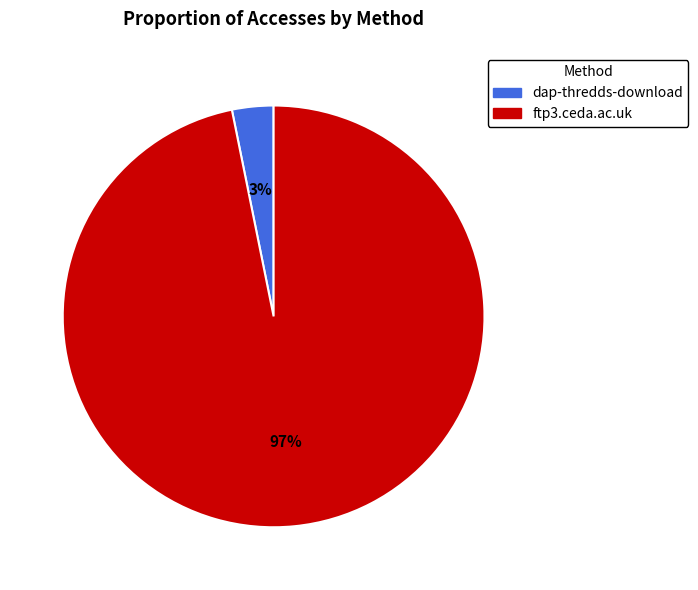

Which has a higher value, dap-thredds-download or ftp3.ceda.ac.uk?

ftp3.ceda.ac.uk